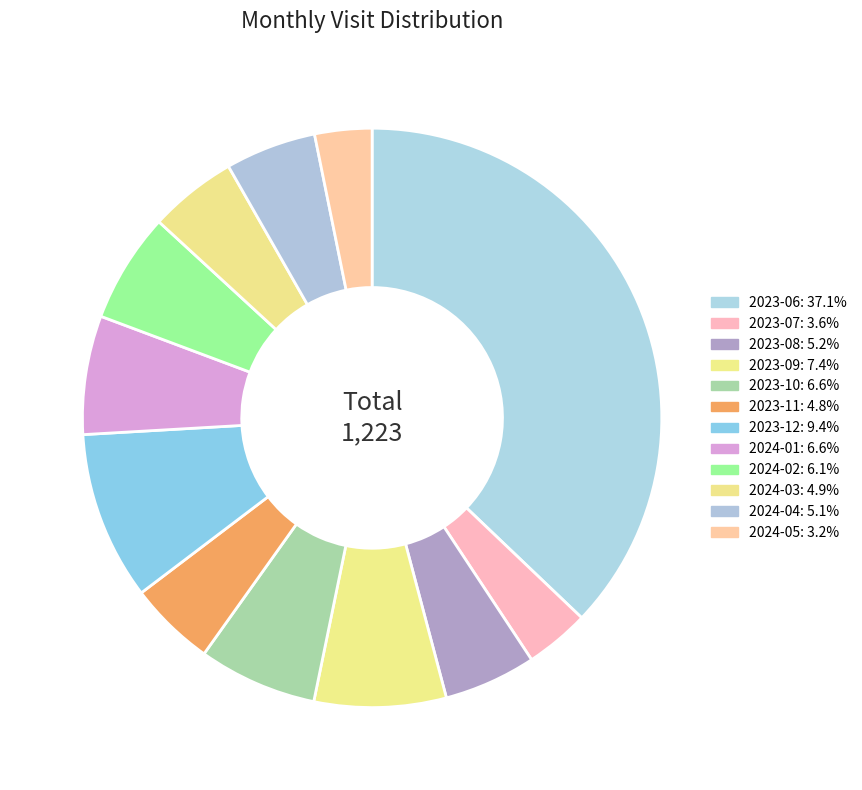

Is 2023-08 the majority of the pie?

No